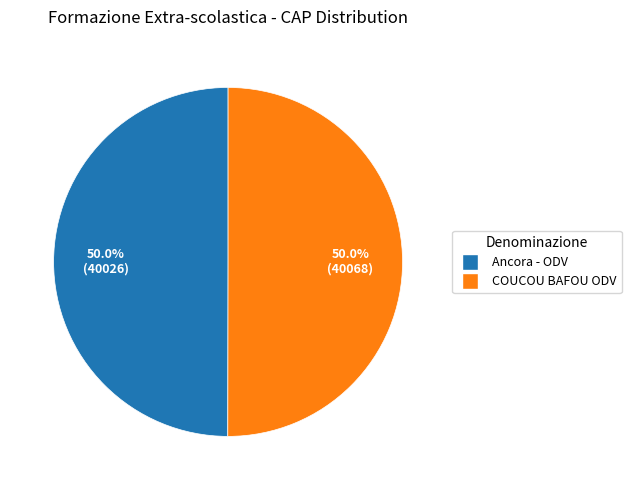

Combined, do Ancora - ODV and COUCOU BAFOU ODV account for over 50%?

Yes